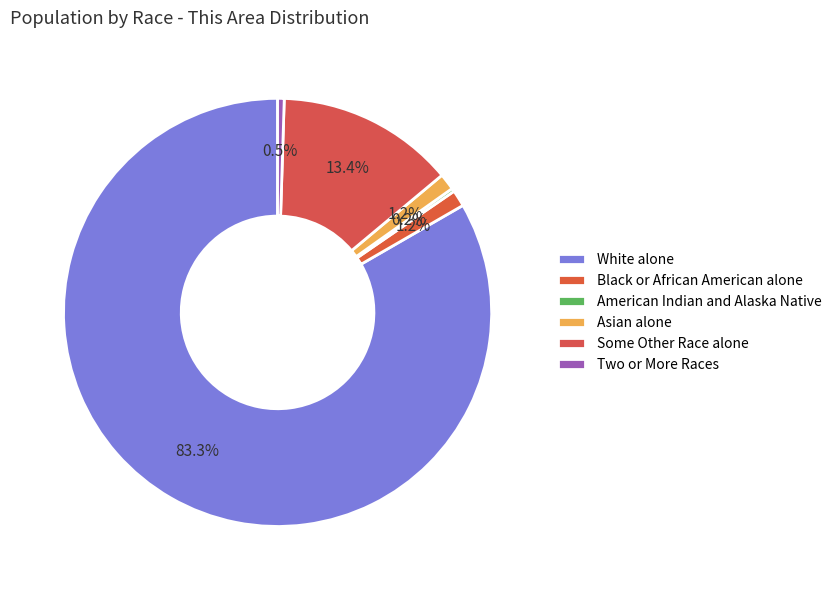

To the nearest percent, what is the difference between the Black or African American alone and Some Other Race alone slice percentages?

12%